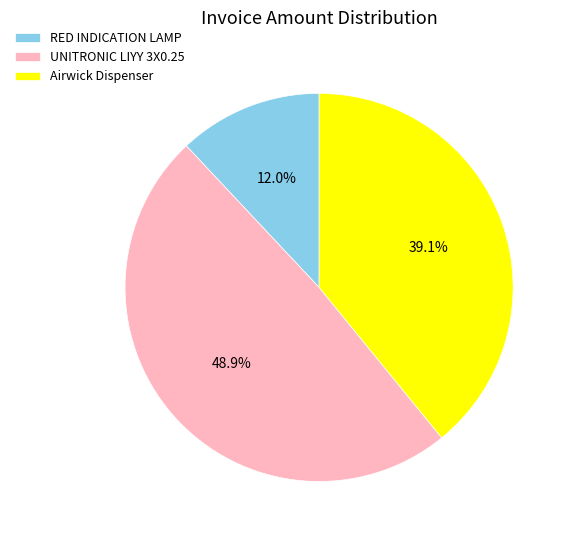

What percentage do UNITRONIC LIYY 3X0.25 and RED INDICATION LAMP together represent?

60.9%